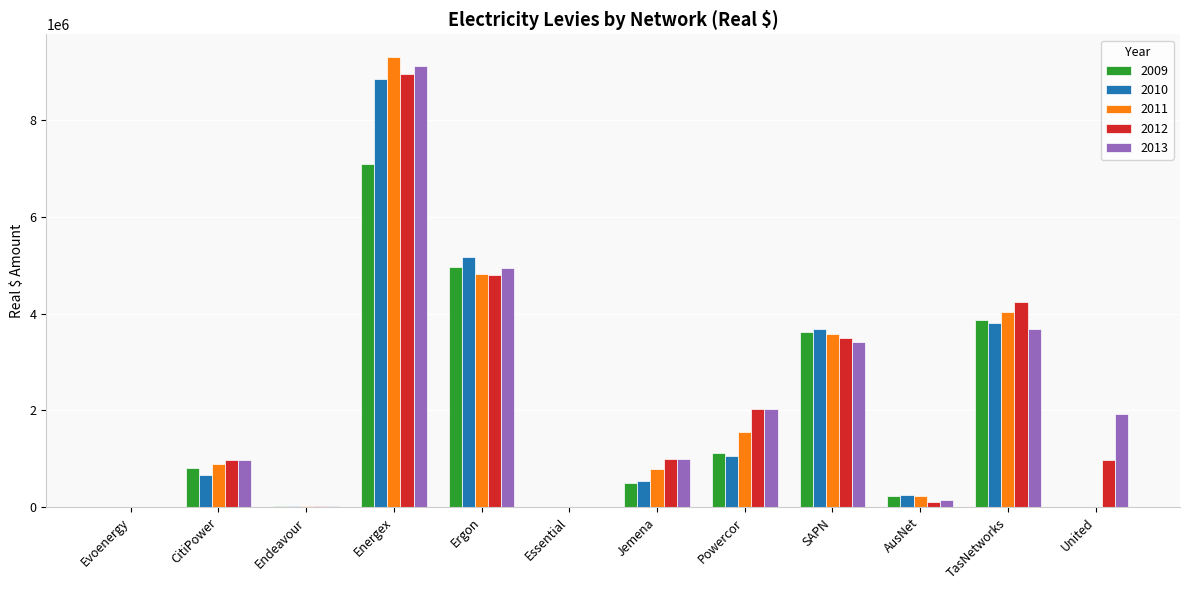

What are all the series names shown in the legend?

2009, 2010, 2011, 2012, 2013